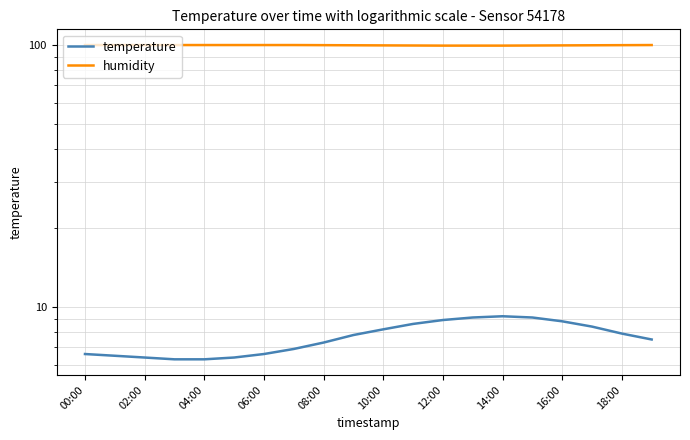

True or false: temperature and humidity intersect in this chart.

False